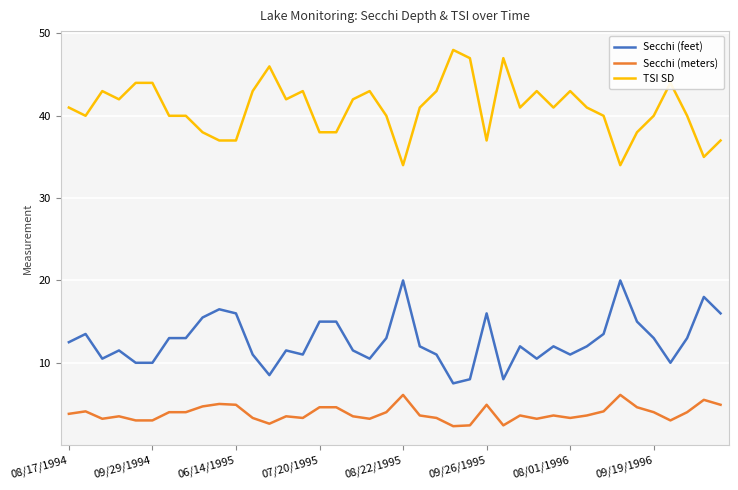

Rank the series by their maximum value, from highest to lowest.

TSI SD, Secchi (feet), Secchi (meters)